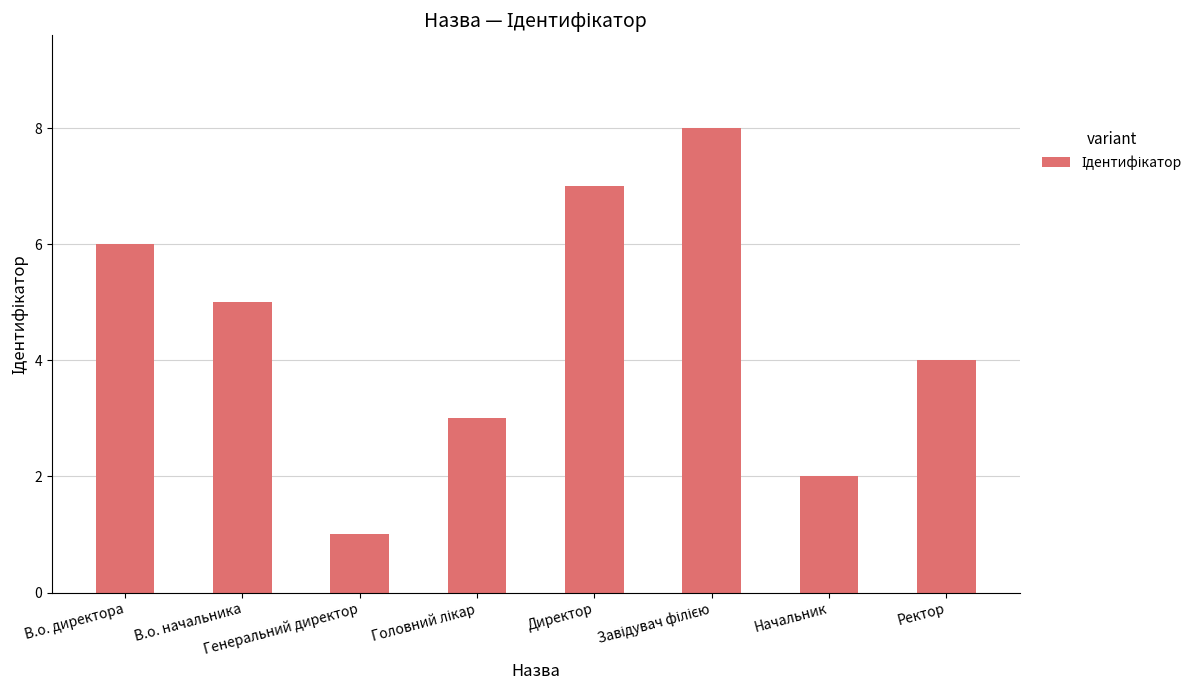

How many values are between 3 and 7?

5